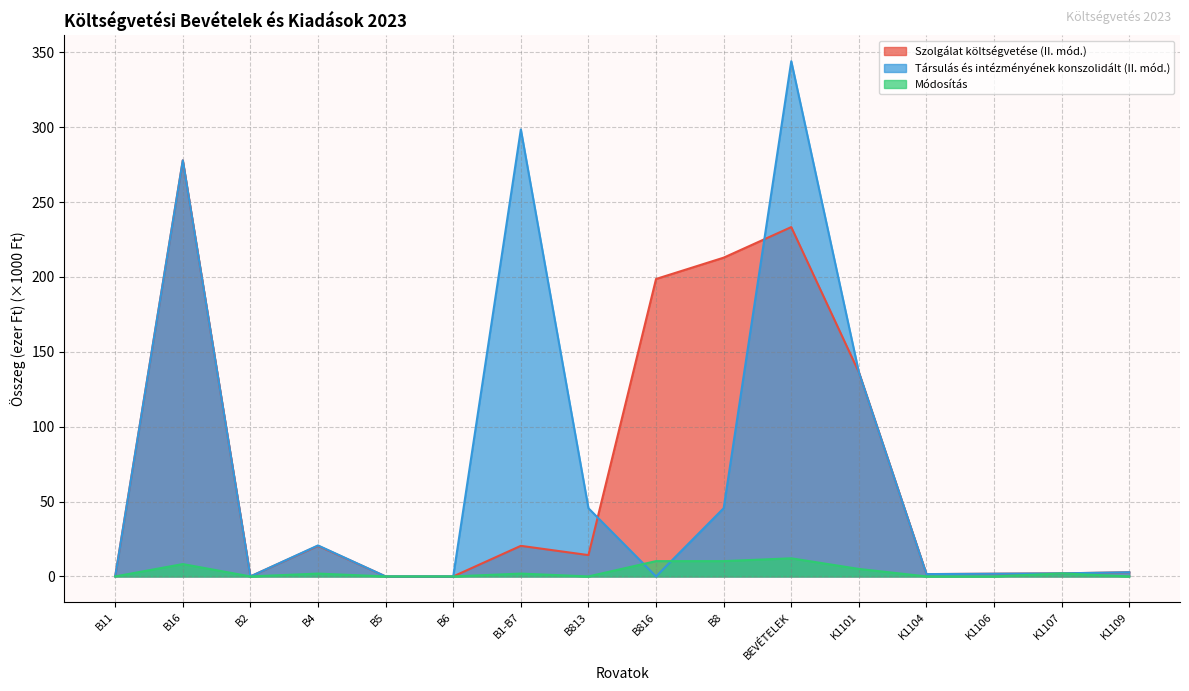

How many data points does each series have?

16